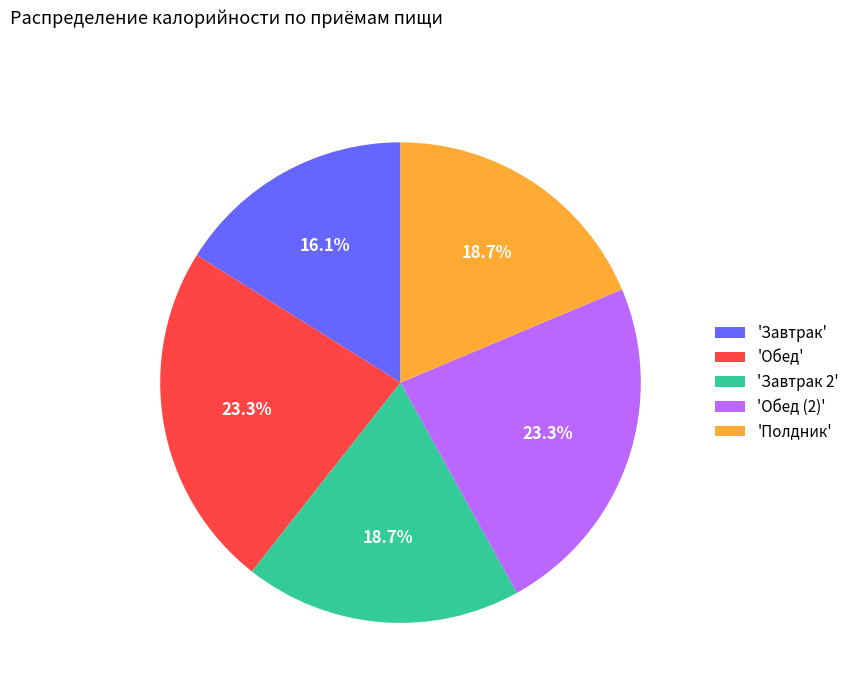

What is the ratio of the value at 'Обед' to the value at 'Обед (2)'?

1.0